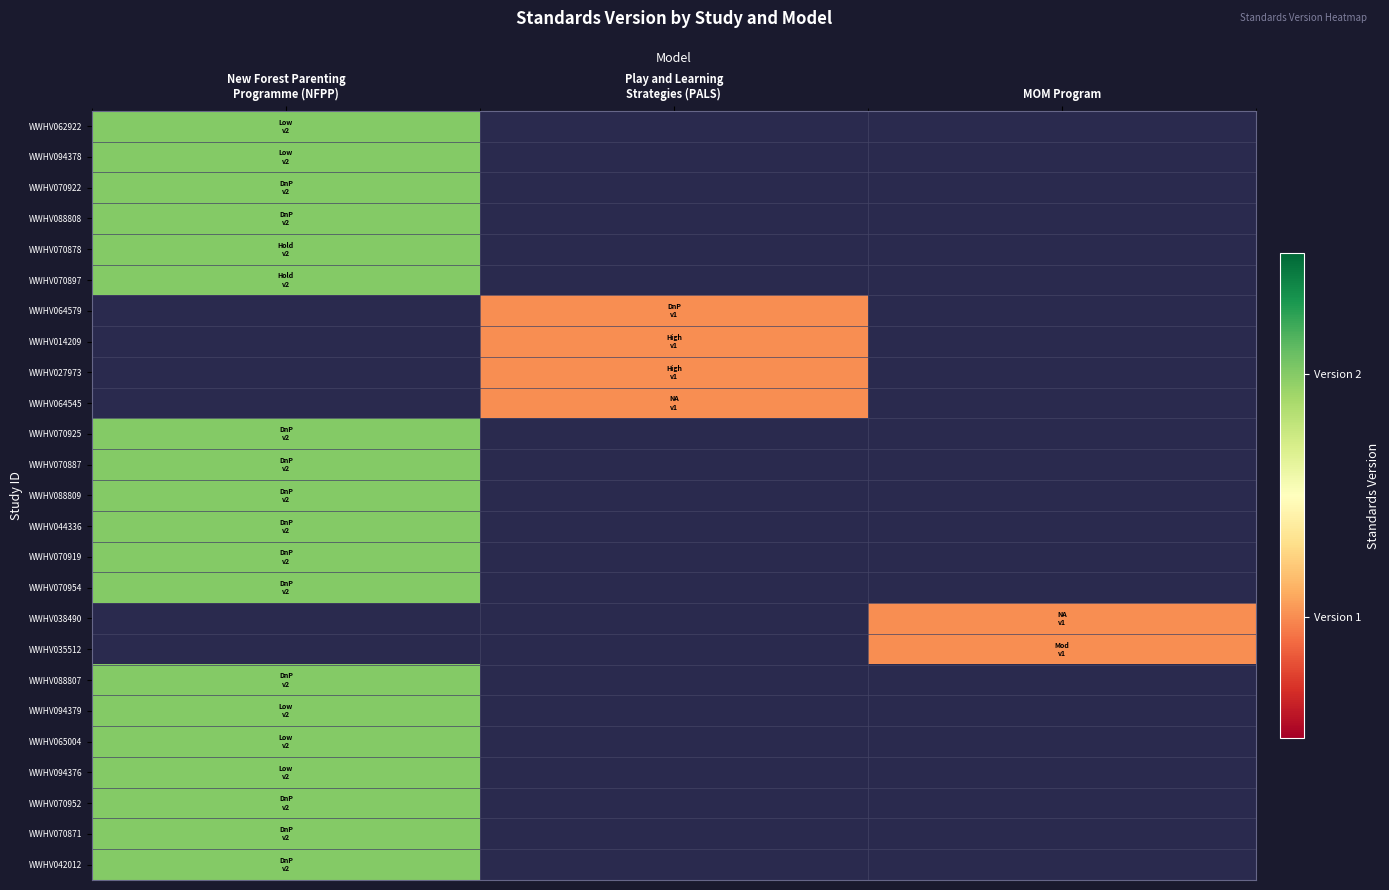

Is the value of WWHV070922 at New Forest Parenting Programme (NFPP) greater than the value of WWHV065004 at Play and Learning Strategies (PALS)?

No